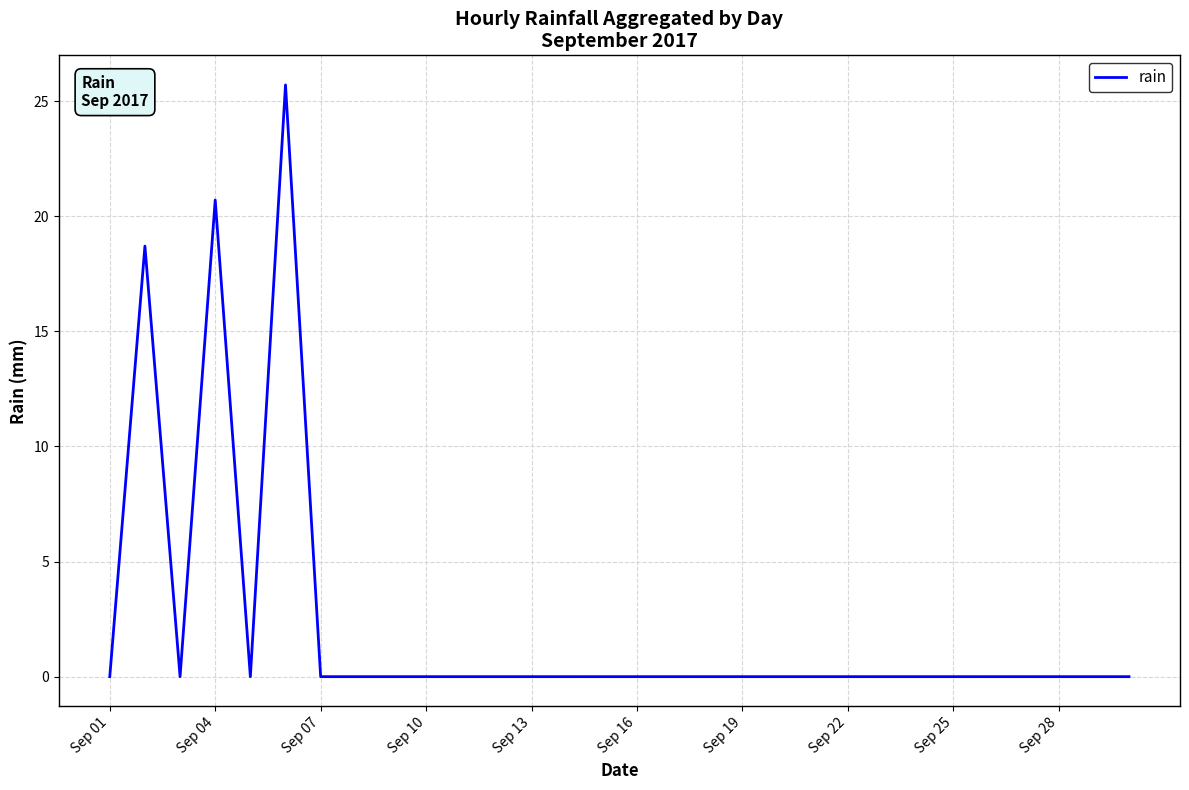

What is the maximum value shown in the chart?

25.7